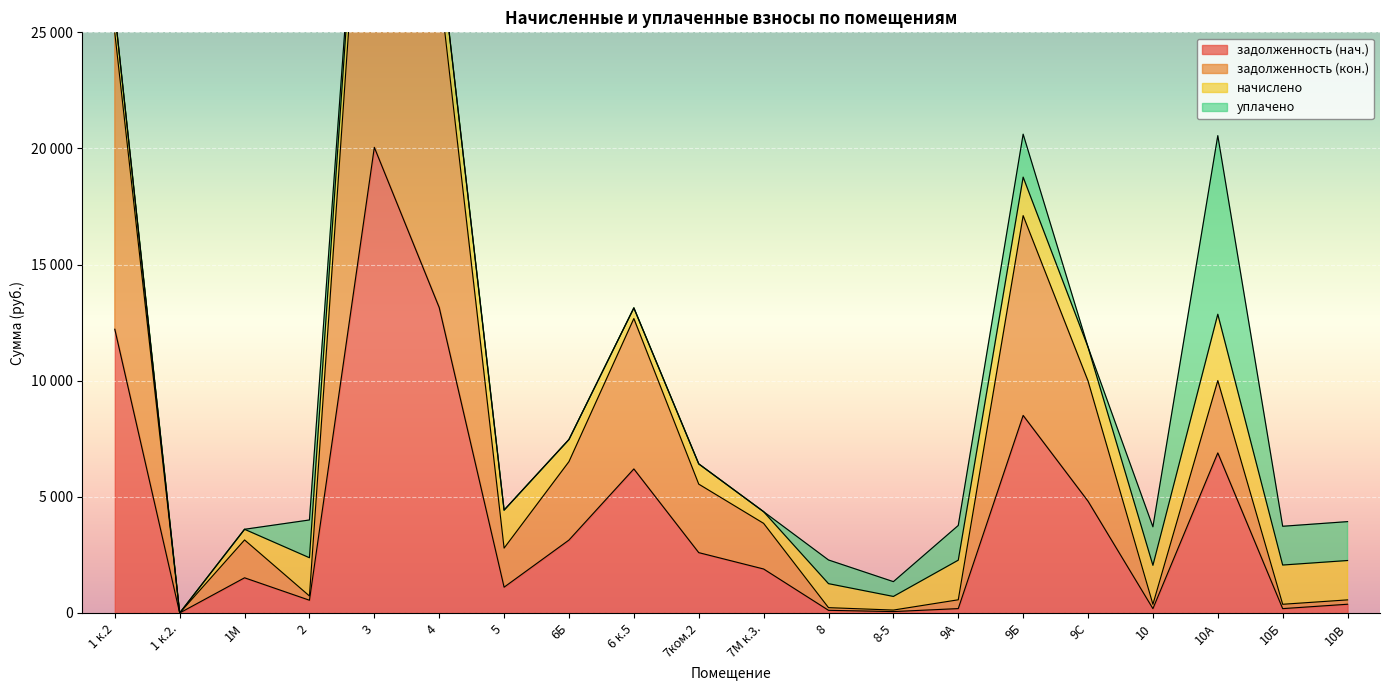

In задолженность (нач.), how many points are lower than both neighbors (excluding endpoints)?

6